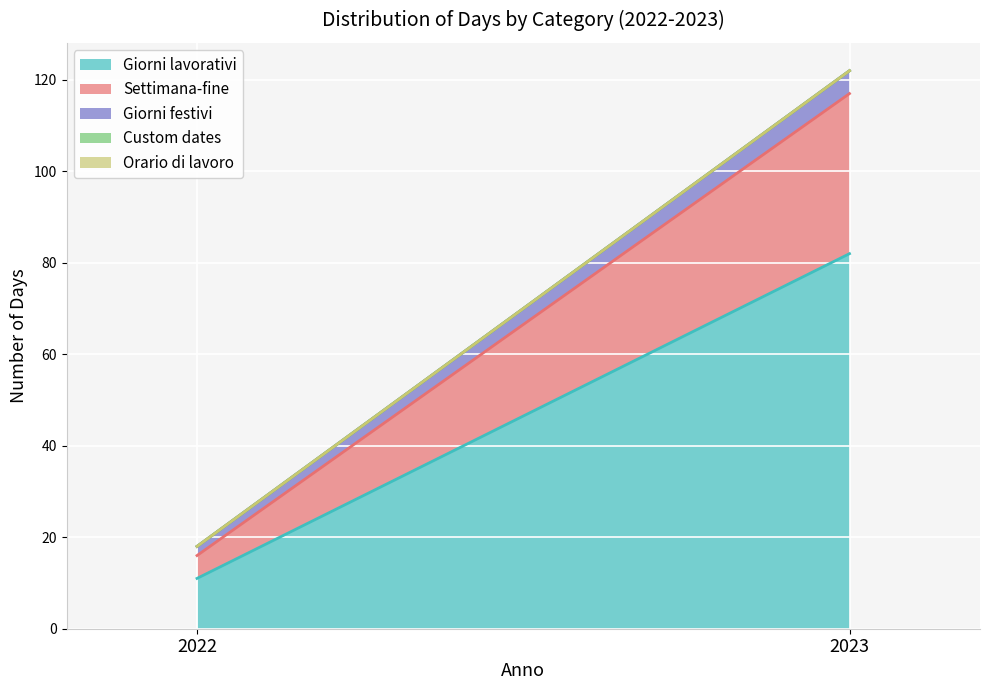

Which label corresponds to the largest value in the chart?

2023